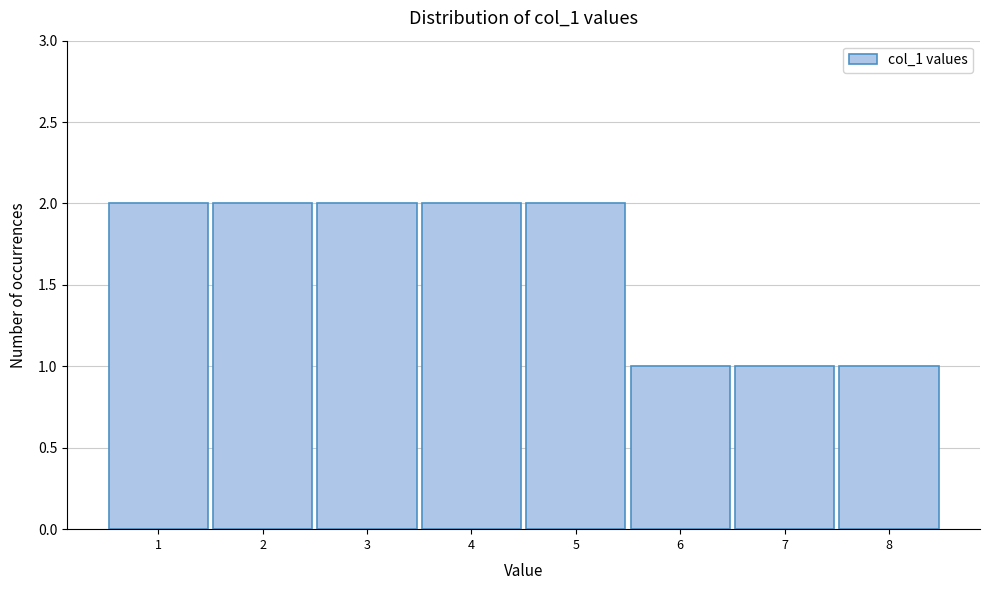

Reading left to right, list all the values displayed in this chart.

2	2	2	2	2	1	1	1